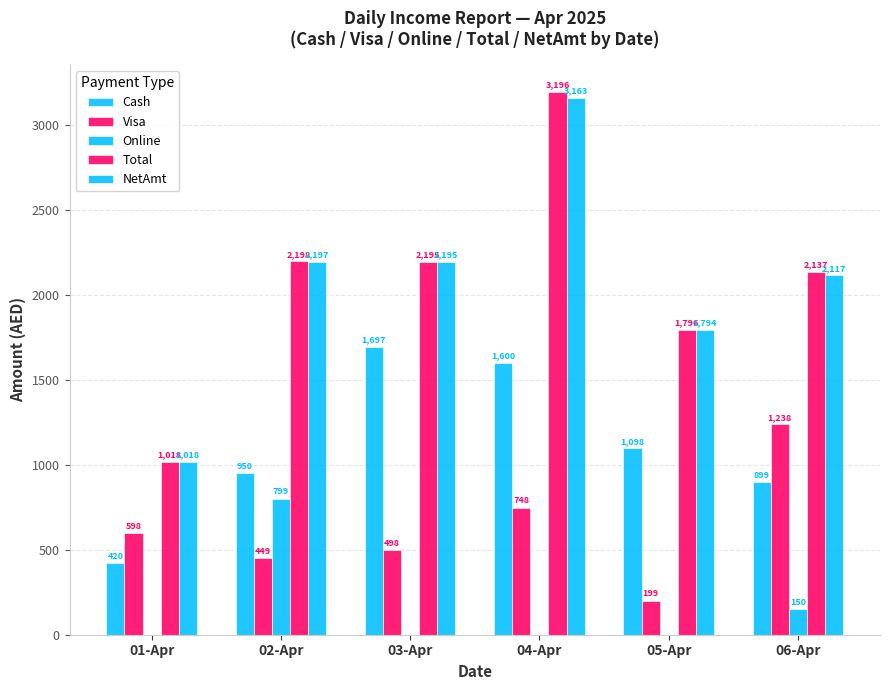

At which category is the sum across all series the highest?

04-Apr